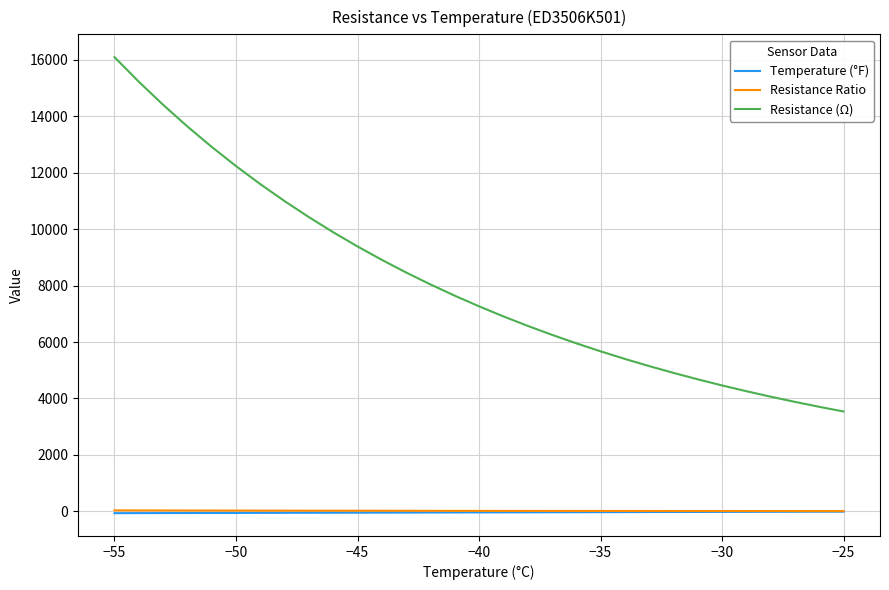

How many values in the Resistance (Ω) series exceed 7266?

16